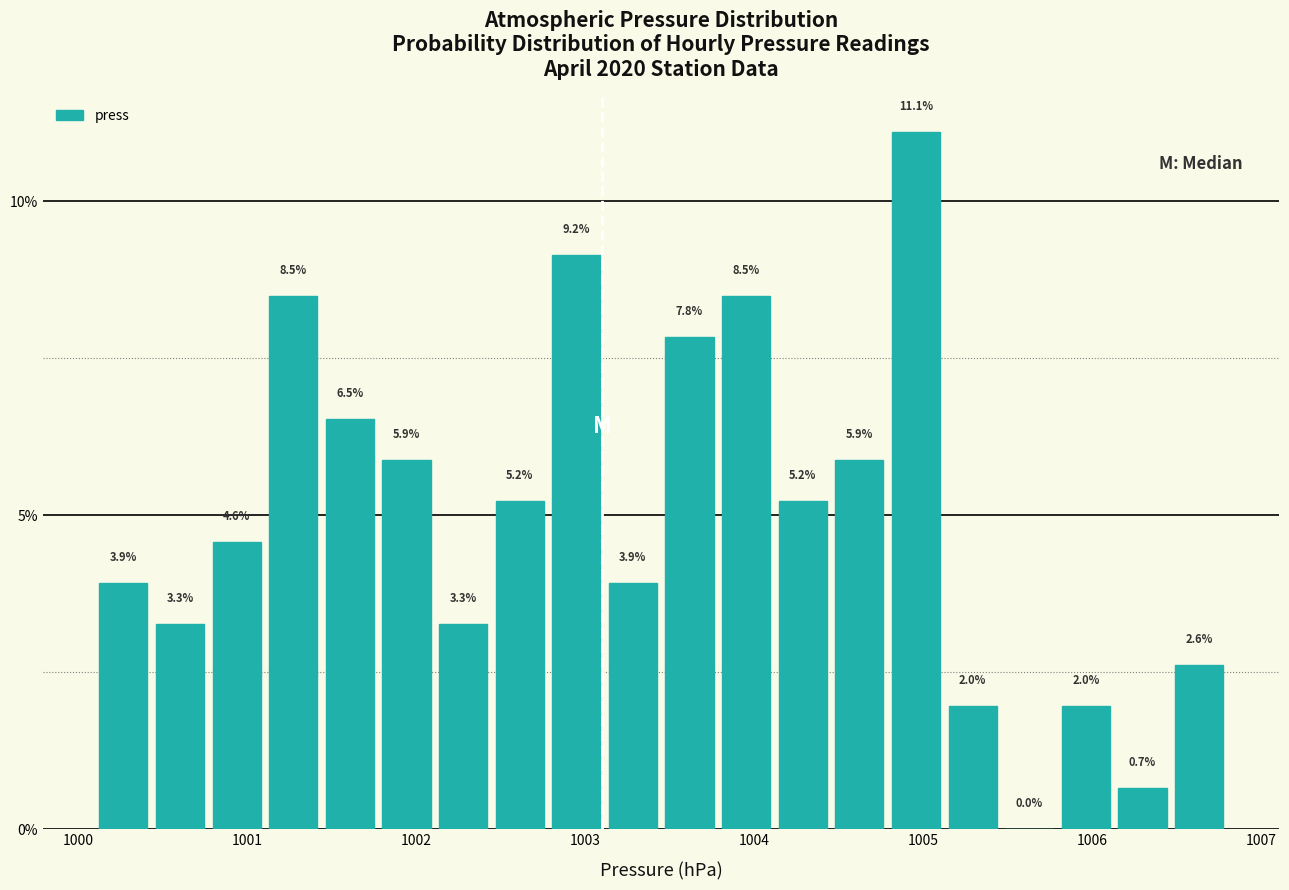

Around what value on the x-axis is the tallest bar? Give the approximate position of its centre, as read against the axis.

1005.0